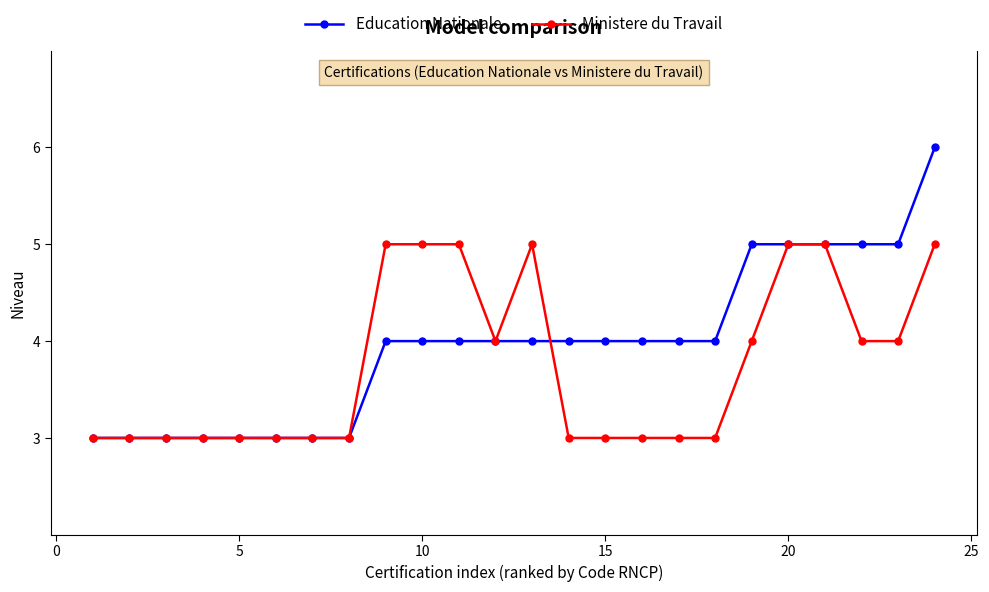

What is the smallest value displayed?

3